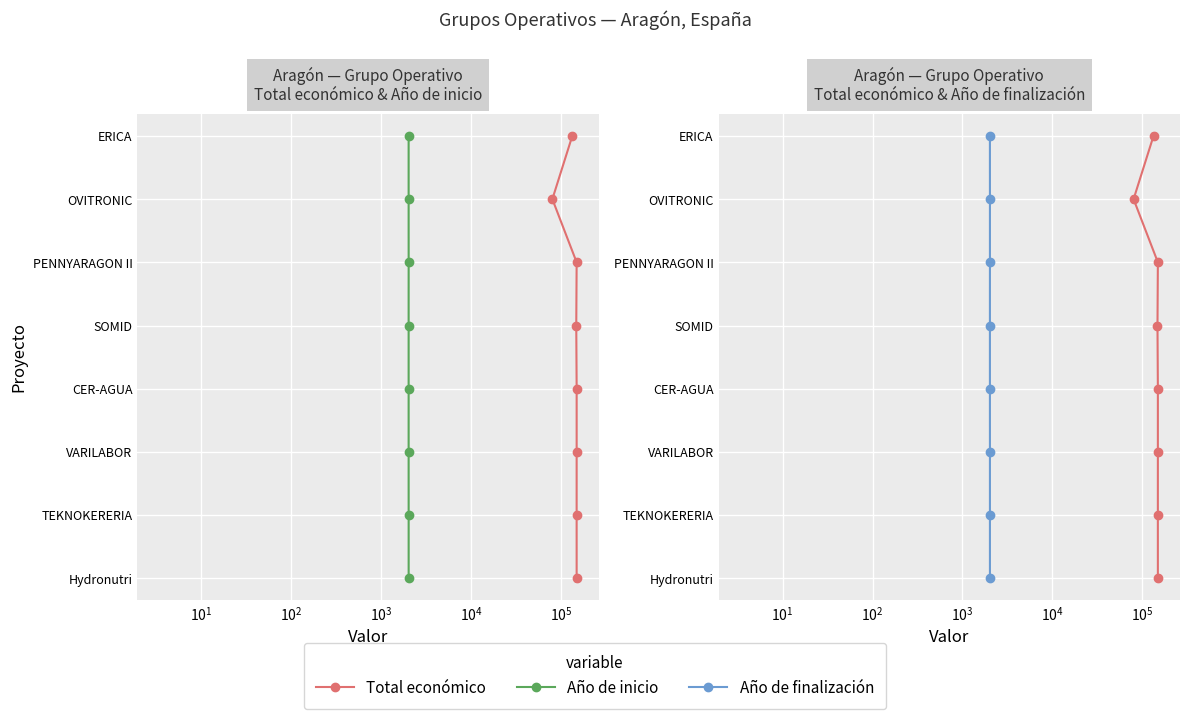

What is the difference between the maximum and minimum values in the Año de finalización series?

7